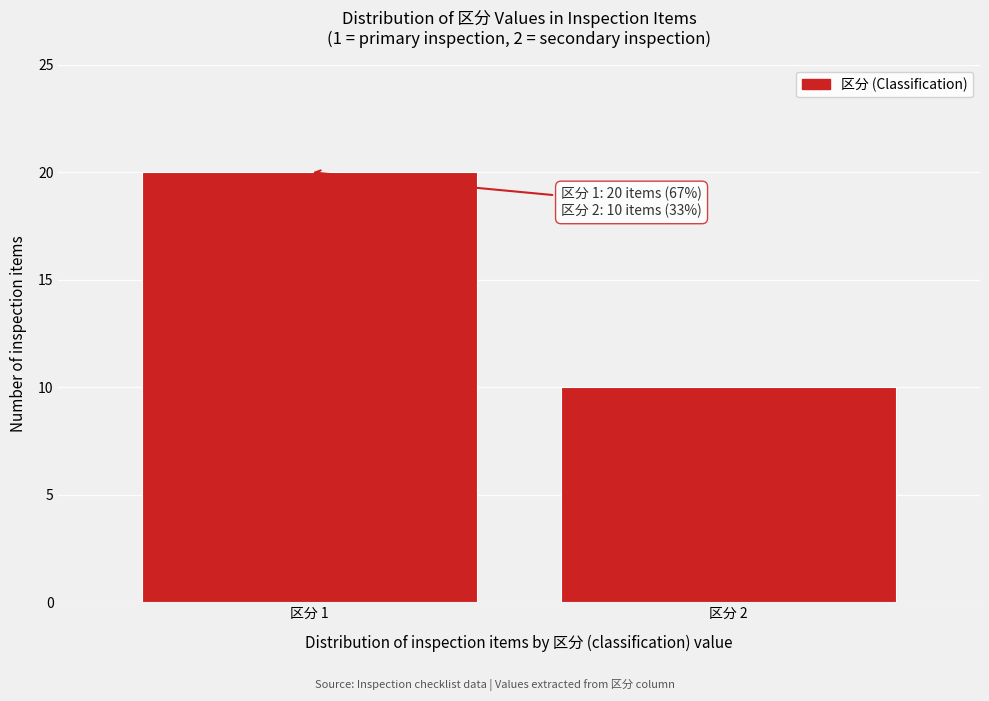

Reading left to right, extract all data points from this chart.

区分 1=20	区分 2=10